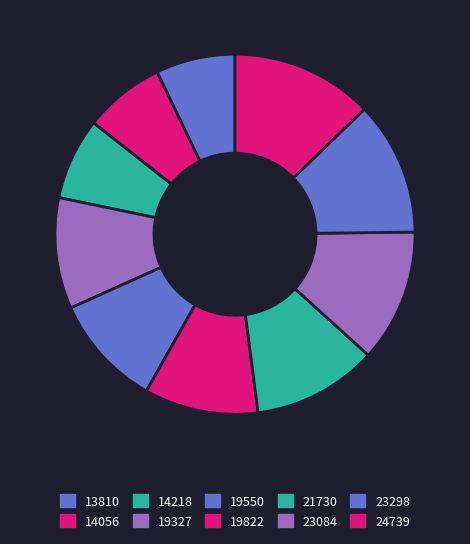

How many segments does this pie chart have?

10